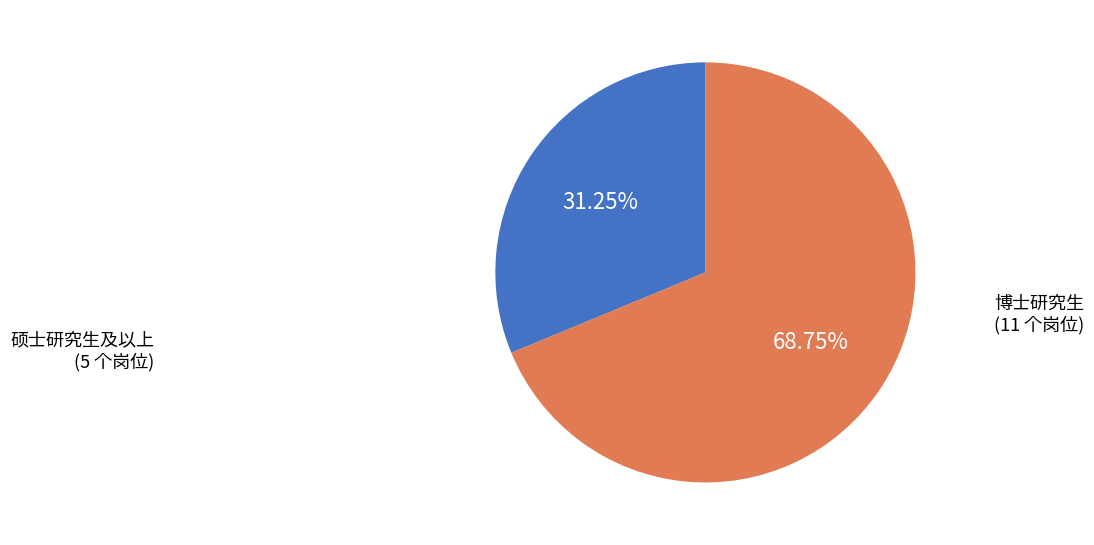

Is there any slice that represents more than half of the pie?

Yes